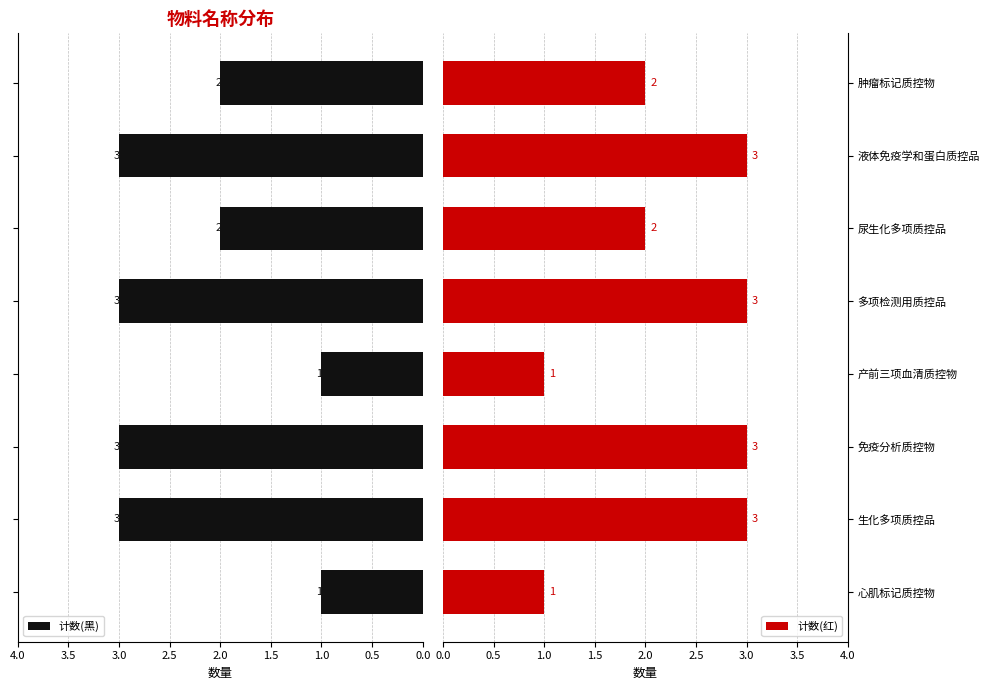

The 计数(红) series shows 5 at 生化多项质控品. True or false?

False